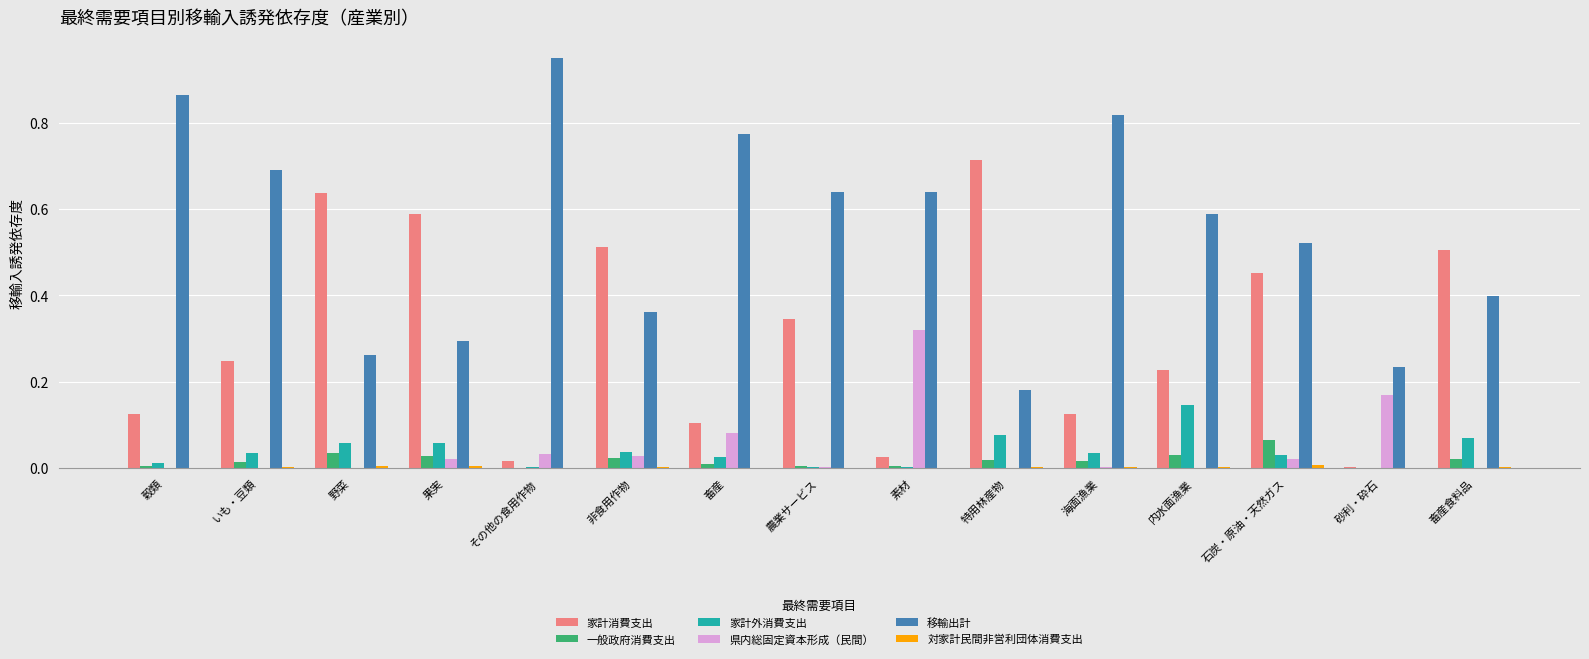

What is the sum of all 家計消費支出 values?

4.6